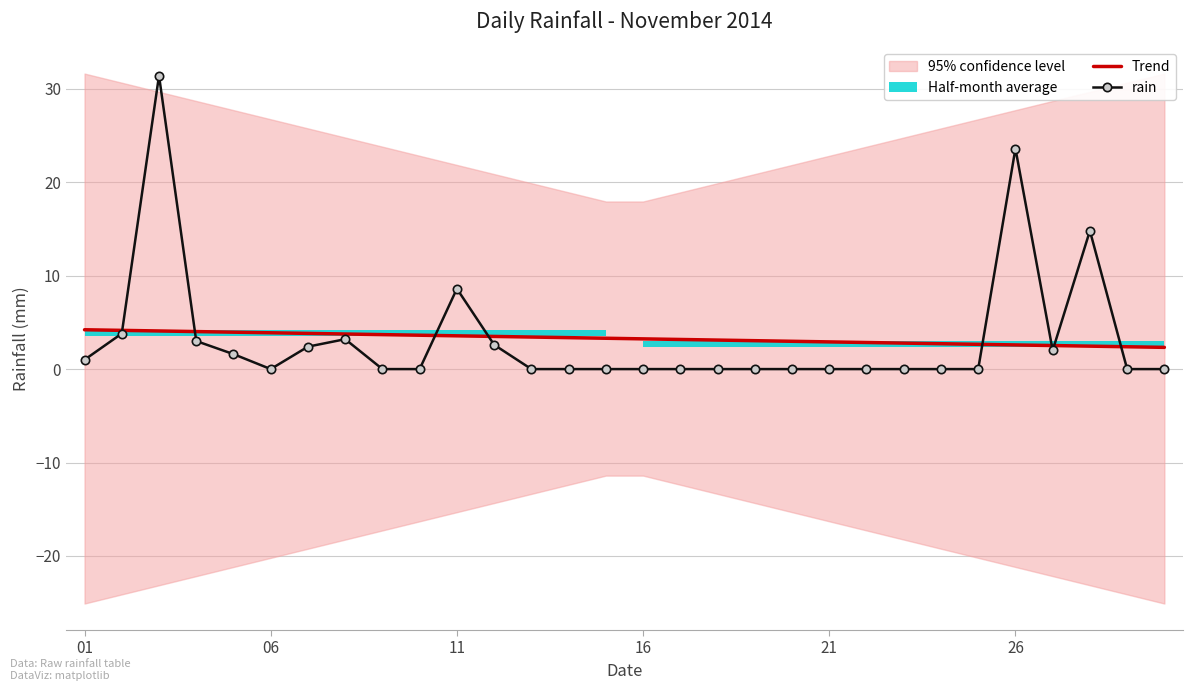

True or false: rain has a value of 23.6 at 26.

True